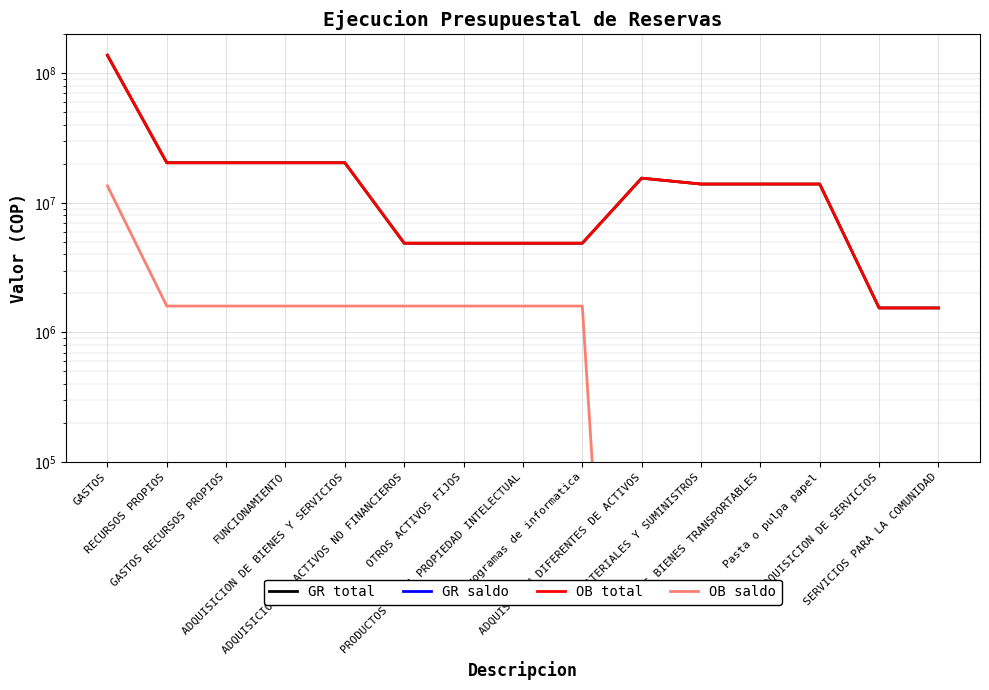

Reading left to right, list all the values displayed in this chart.

GR total: 137840624.0	20415700.0	20415700.0	20415700.0	20415700.0	4886200.0	4886200.0	4886200.0	4886200.0	15529500.0	13982500.0	13982500.0	13982500.0	1547000.0	1547000.0
GR saldo: 0.1	0.1	0.1	0.1	0.1	0.1	0.1	0.1	0.1	0.1	0.1	0.1	0.1	0.1	0.1
OB total: 137840624.0	20415700.0	20415700.0	20415700.0	20415700.0	4886200.0	4886200.0	4886200.0	4886200.0	15529500.0	13982500.0	13982500.0	13982500.0	1547000.0	1547000.0
OB saldo: 13549932.0	1600000.0	1600000.0	1600000.0	1600000.0	1600000.0	1600000.0	1600000.0	1600000.0	0.1	0.1	0.1	0.1	0.1	0.1